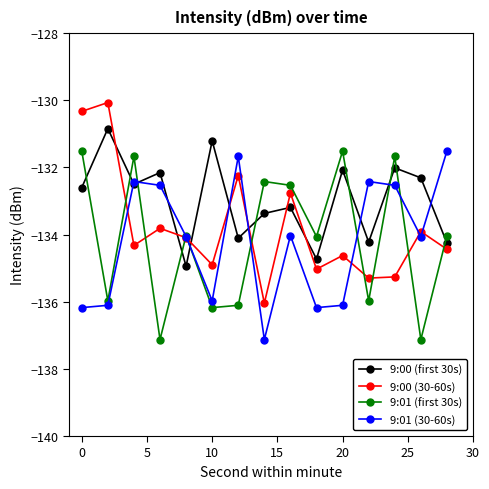

True or false: 9:00 (first 30s) and 9:01 (first 30s) cross at least once.

True